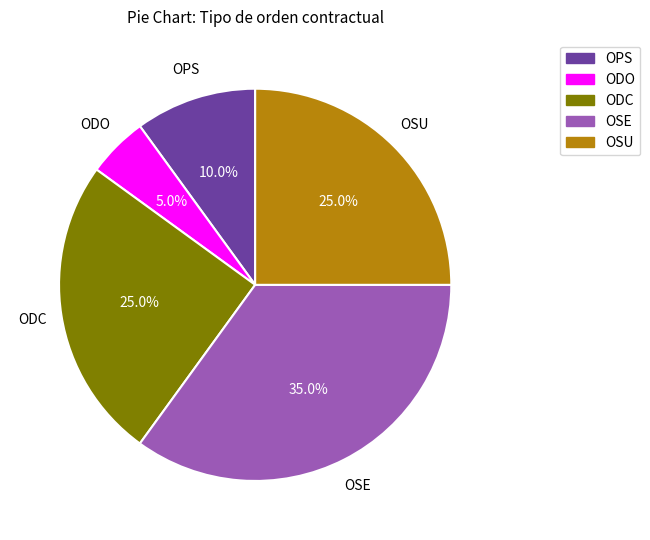

Is it true that ODC is 38% of the pie?

False